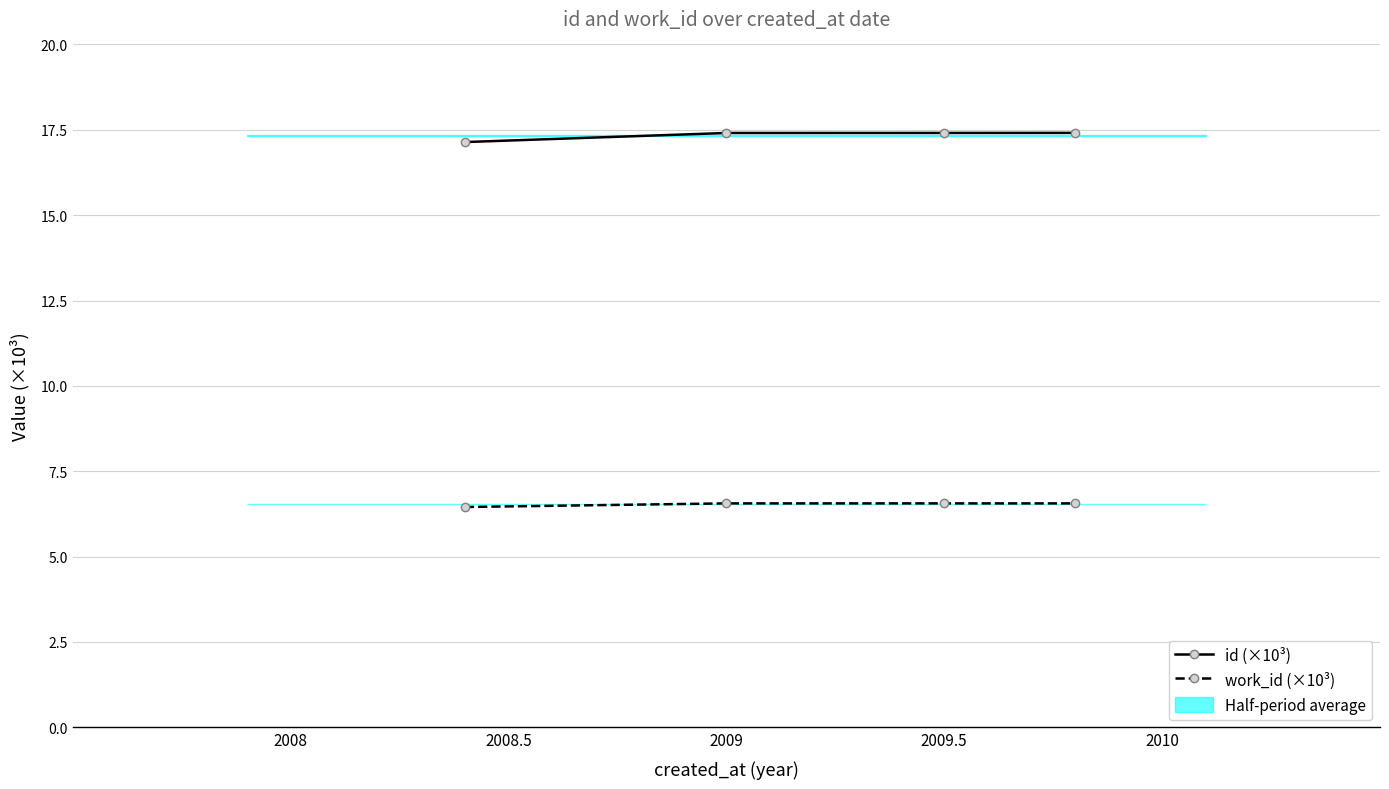

What are all the series names shown in the legend?

id (×10³), work_id (×10³)